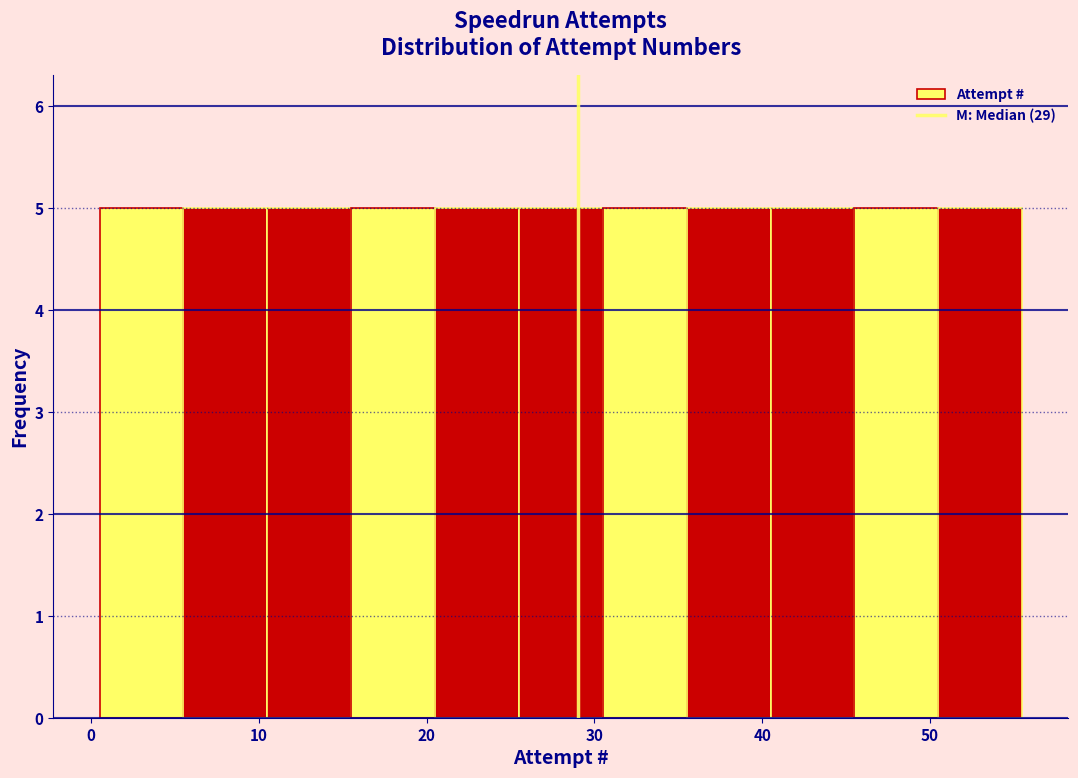

Reading left to right, list every bar in this chart as the range it spans on the x-axis followed by its height. Neither the bar edges nor the heights are printed on the chart, so give them approximately, as read against the axes.

0.5 to 5.5: 5
5.5 to 10.5: 5
10.5 to 15.5: 5
15.5 to 20.5: 5
20.5 to 25.5: 5
25.5 to 30.5: 5
30.5 to 35.5: 5
35.5 to 40.5: 5
40.5 to 45.5: 5
45.5 to 50.5: 5
50.5 to 55.5: 5